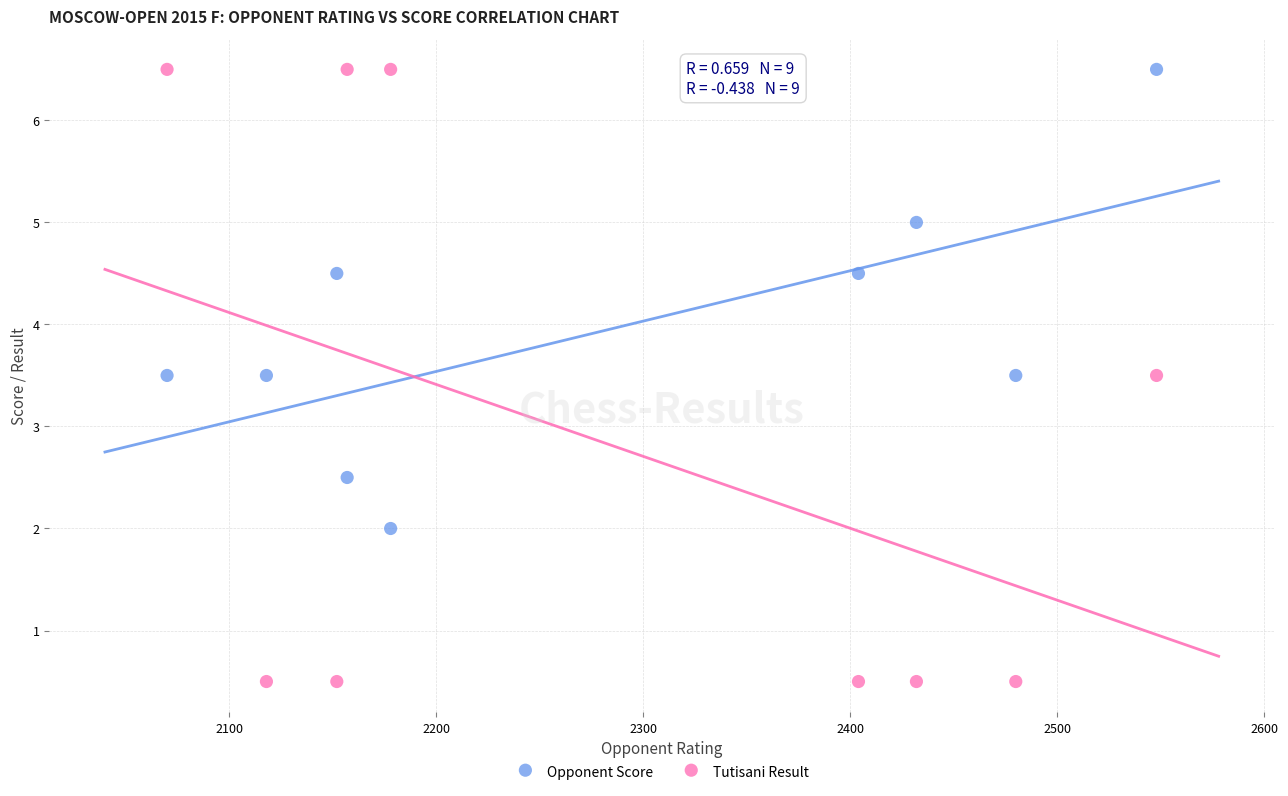

Which series has the largest Y range (max minus min)?

Tutisani Result